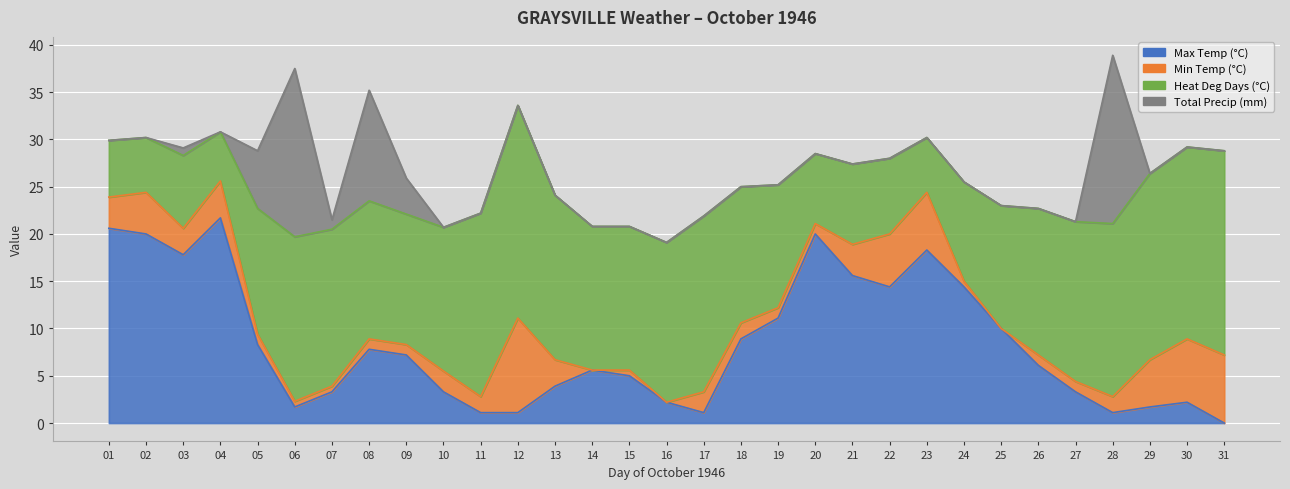

How many data points does each series have?

31